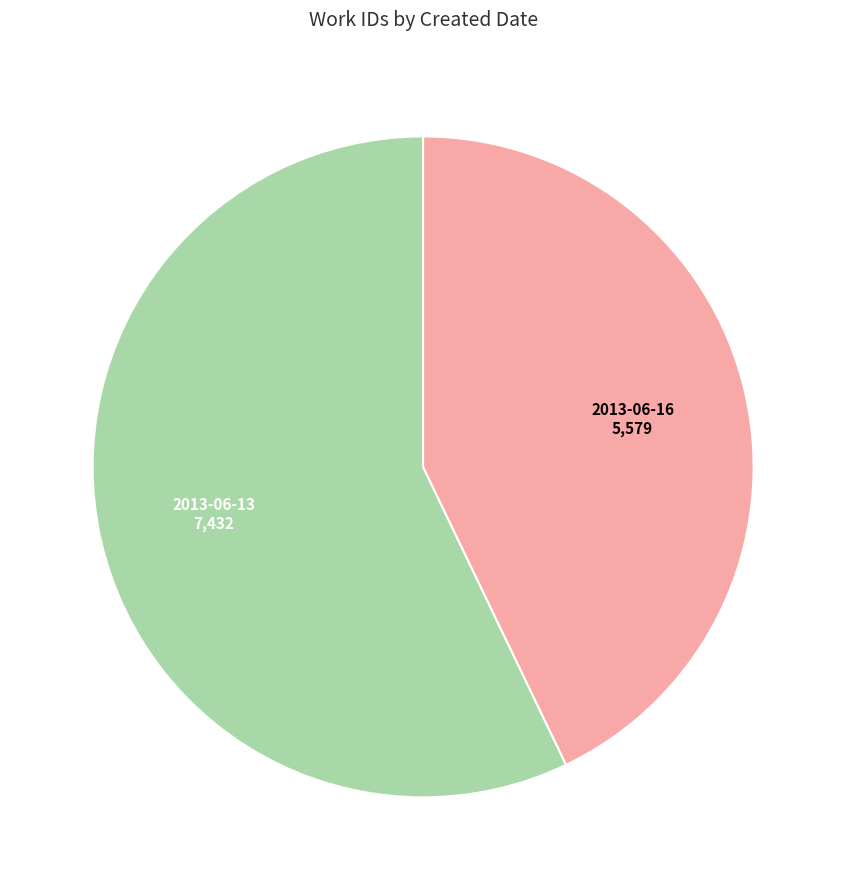

How many slices are in this pie chart?

2